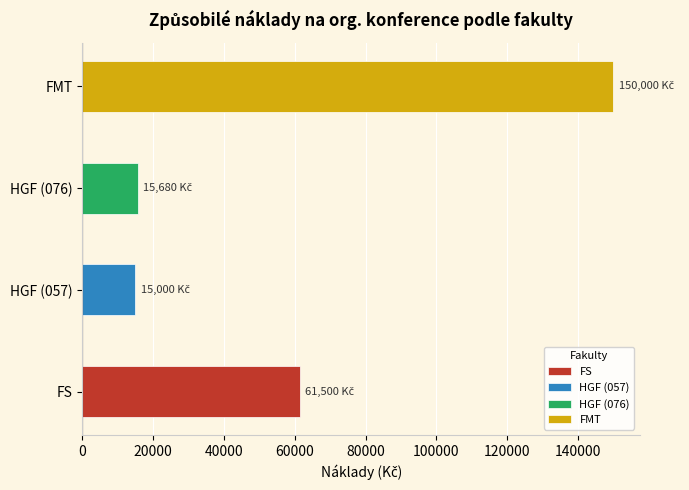

What are all the series names shown in the legend?

FS, HGF (057), HGF (076), FMT